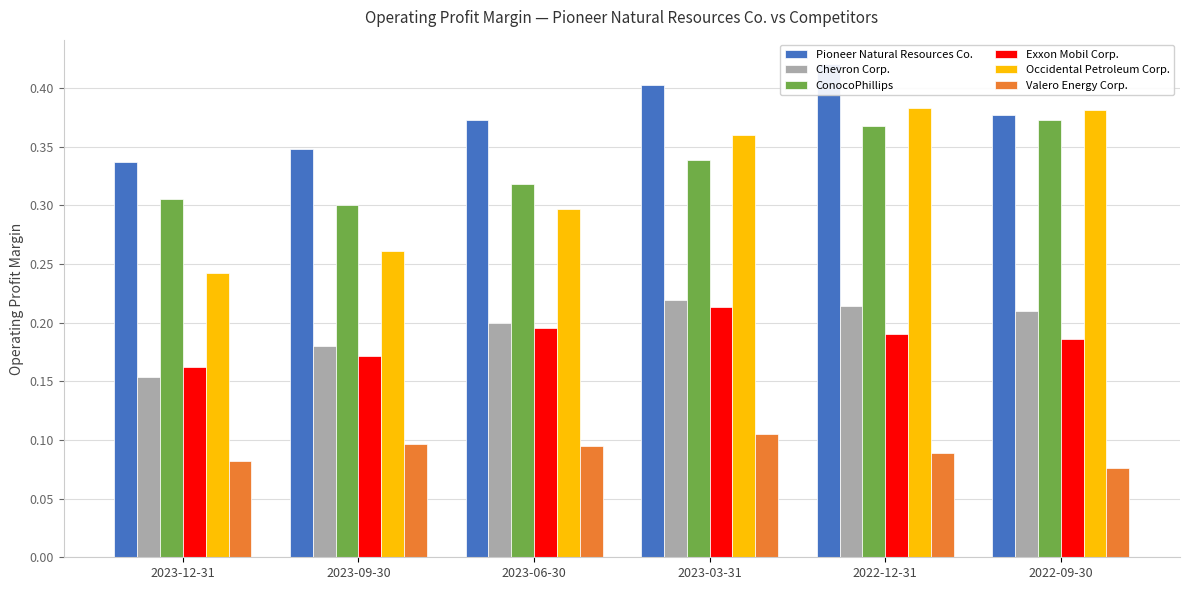

True or false: Valero Energy Corp. has a value of 0.1 at 2022-12-31.

True